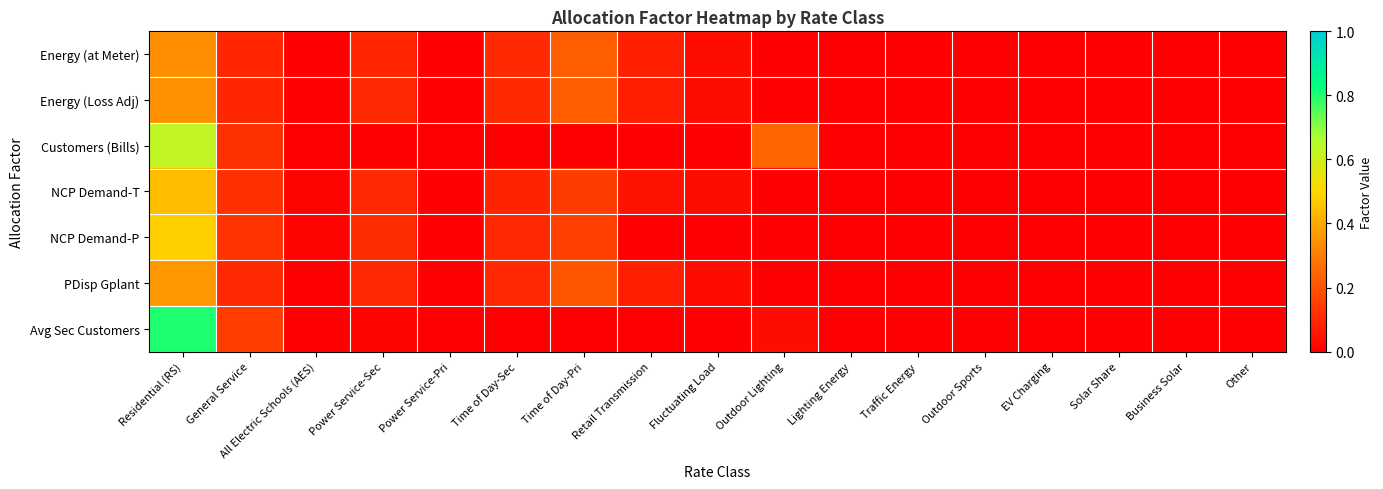

Between Residential (RS) and Outdoor Lighting, which is larger?

Residential (RS)